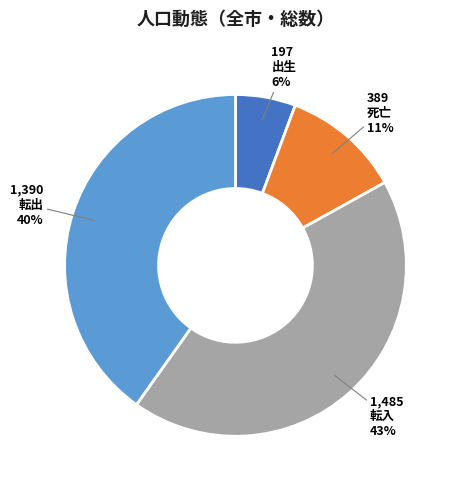

Is there any slice that represents more than half of the pie?

No